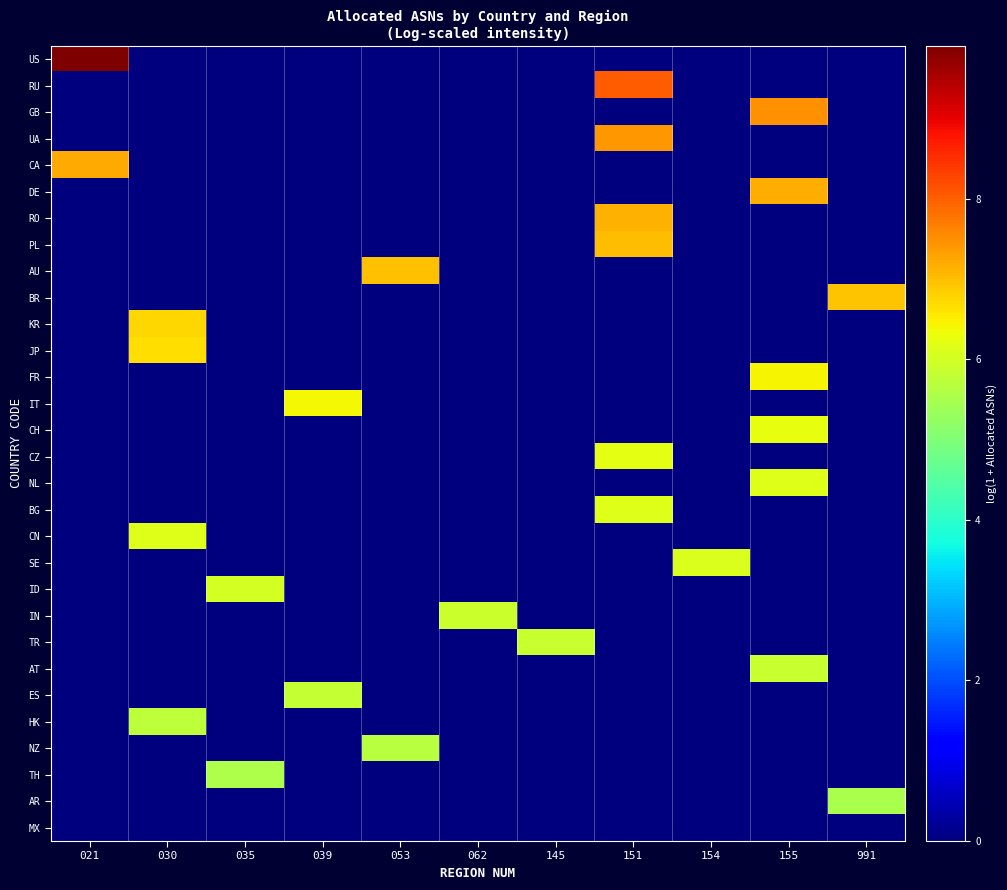

How many distinct data groups are displayed?

30